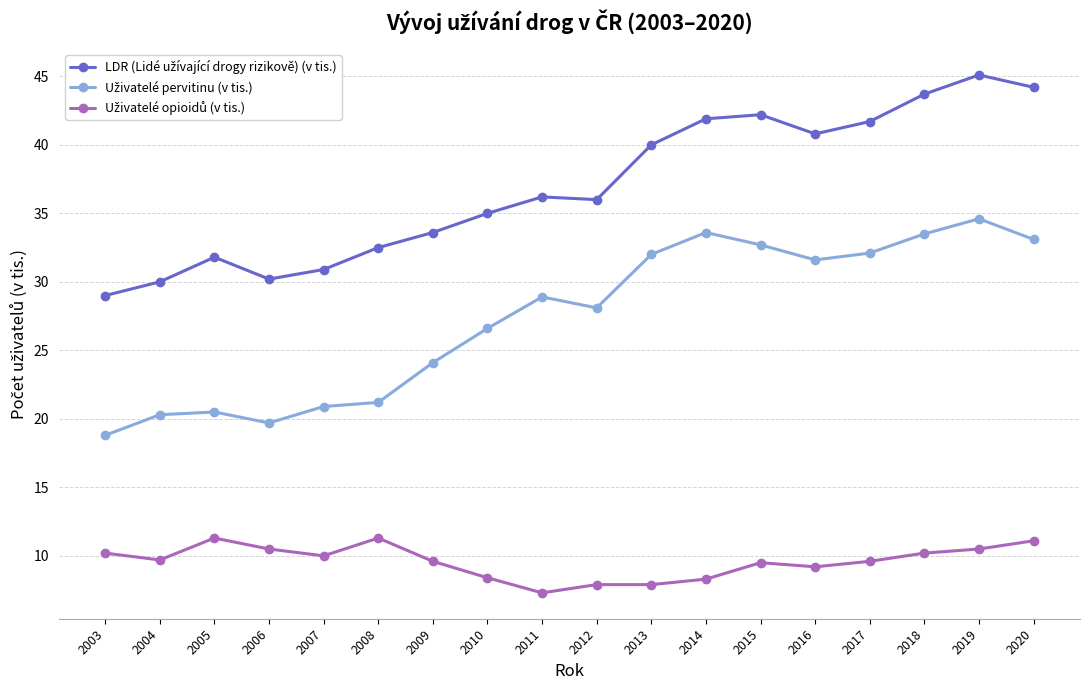

What is the smallest value displayed?

7.3